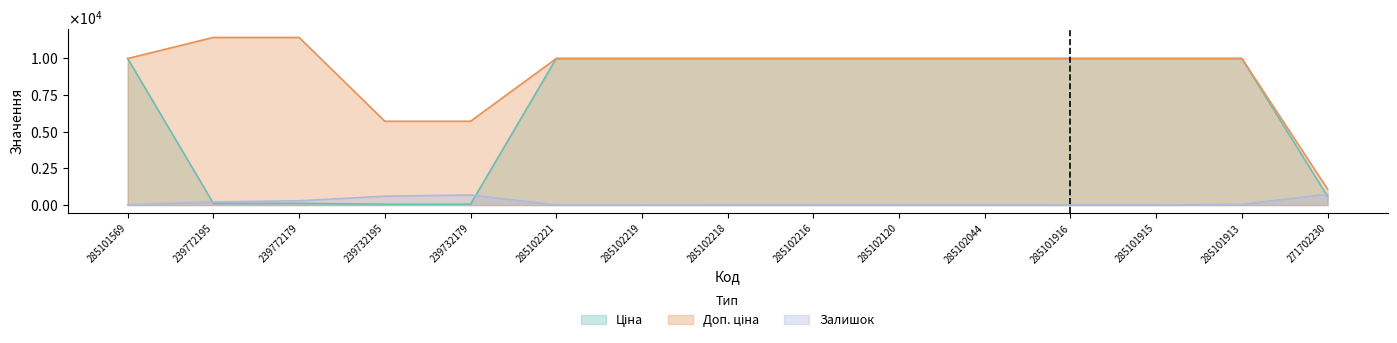

Reading left to right, list all the values displayed in this chart.

Ціна: 285101569=9975.0	239772195=114.1	239772179=114.1	239732195=57.0	239732179=57.0	285102221=9975.0	285102219=9975.0	285102218=9975.0	285102216=9975.0	285102120=9975.0	285102044=9975.0	285101916=9975.0	285101915=9975.0	285101913=9975.0	271702230=589.9
Доп. ціна: 285101569=9975.0	239772195=11410.0	239772179=11410.0	239732195=5705.0	239732179=5705.0	285102221=9975.0	285102219=9975.0	285102218=9975.0	285102216=9975.0	285102120=9975.0	285102044=9975.0	285101916=9975.0	285101915=9975.0	285101913=9975.0	271702230=1081.7
Залишок: 285101569=7.0	239772195=215.0	239772179=290.0	239732195=605.0	239732179=686.0	285102221=5.0	285102219=9.0	285102218=3.0	285102216=0.0	285102120=0.0	285102044=1.0	285101916=0.0	285101915=0.0	285101913=45.0	271702230=735.0